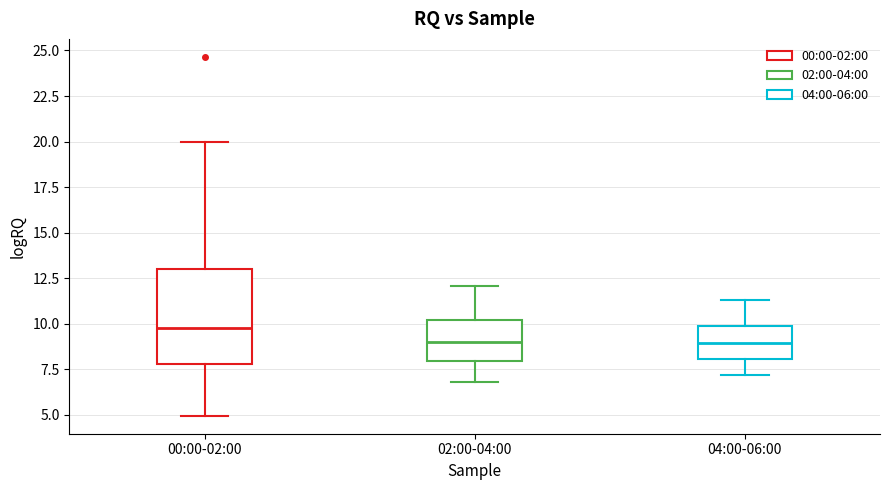

Where does the lower whisker of the box for 00:00-02:00 end on the y-axis? The values are not printed on the chart, so give them approximately, as read against the axis.

5.0